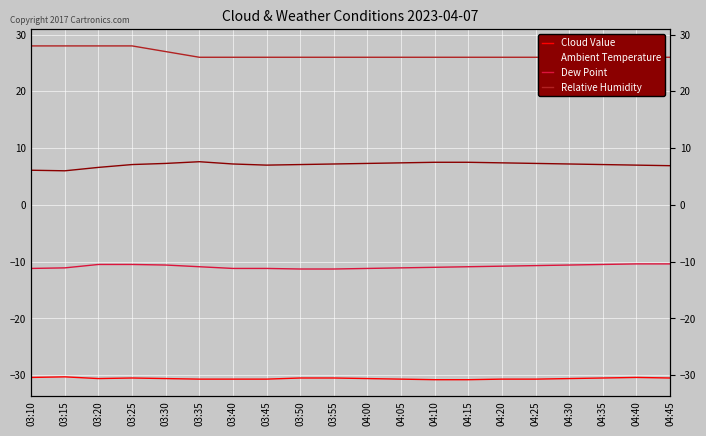

The Relative Humidity series shows 7.7 at 03:10. True or false?

False